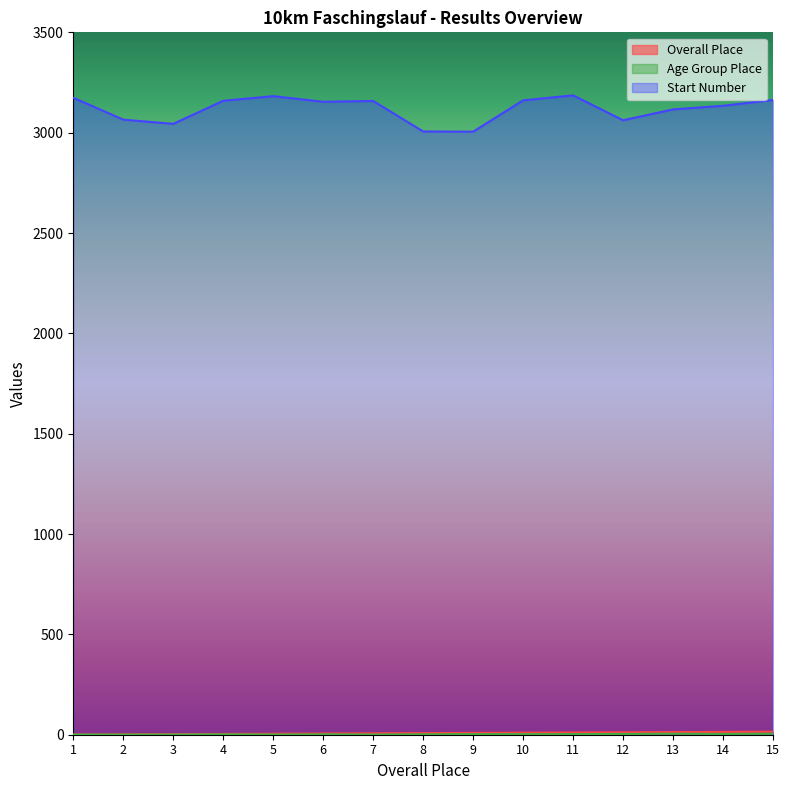

True or false: Age Group Place and Overall Place cross at least once.

False